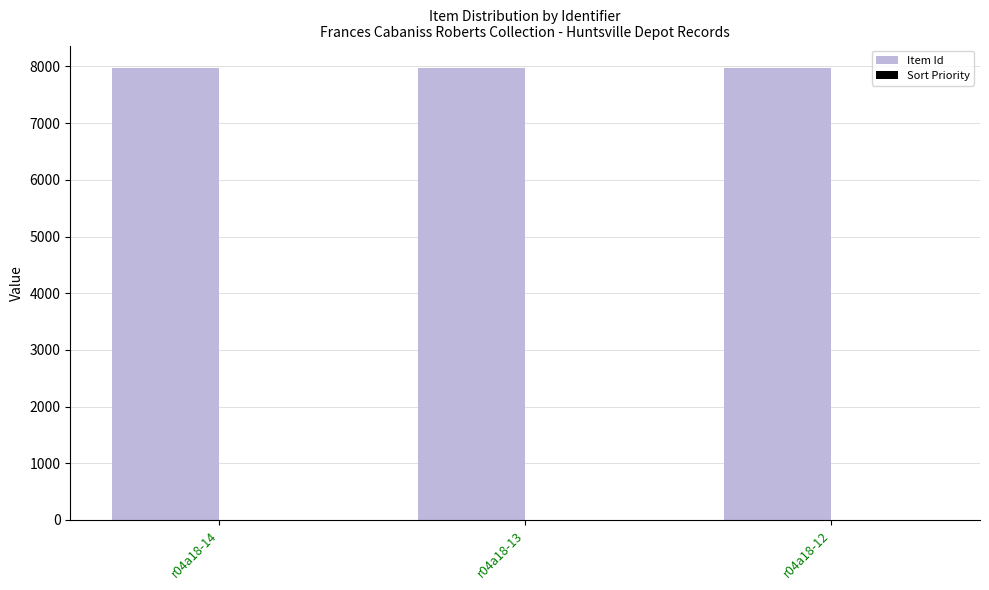

Which series has the largest total across all categories?

Item Id